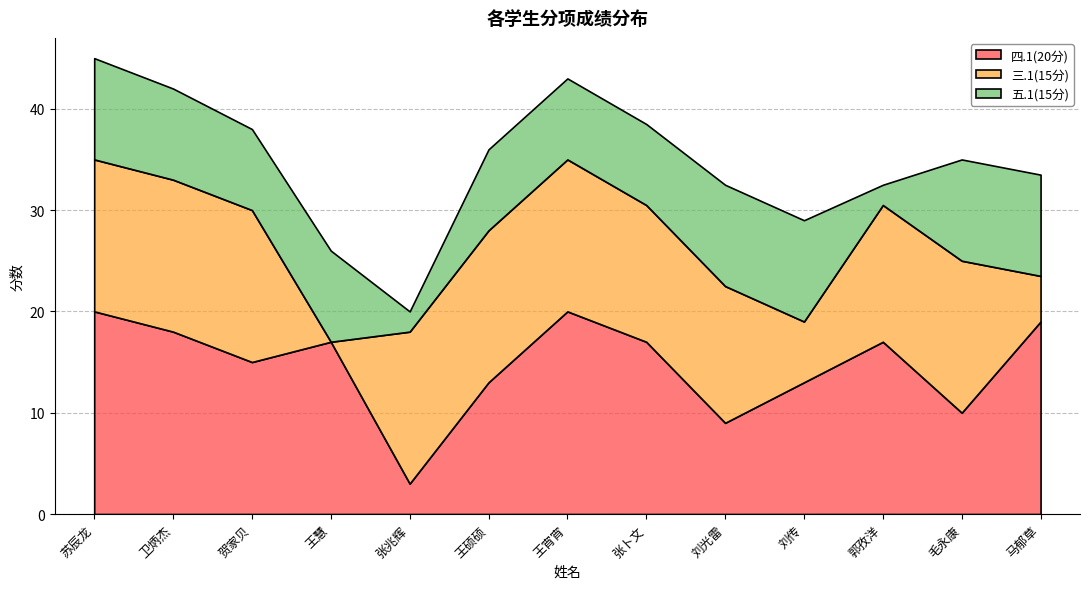

What is the difference between the maximum and minimum values in the 三.1(15分) series?

15.0